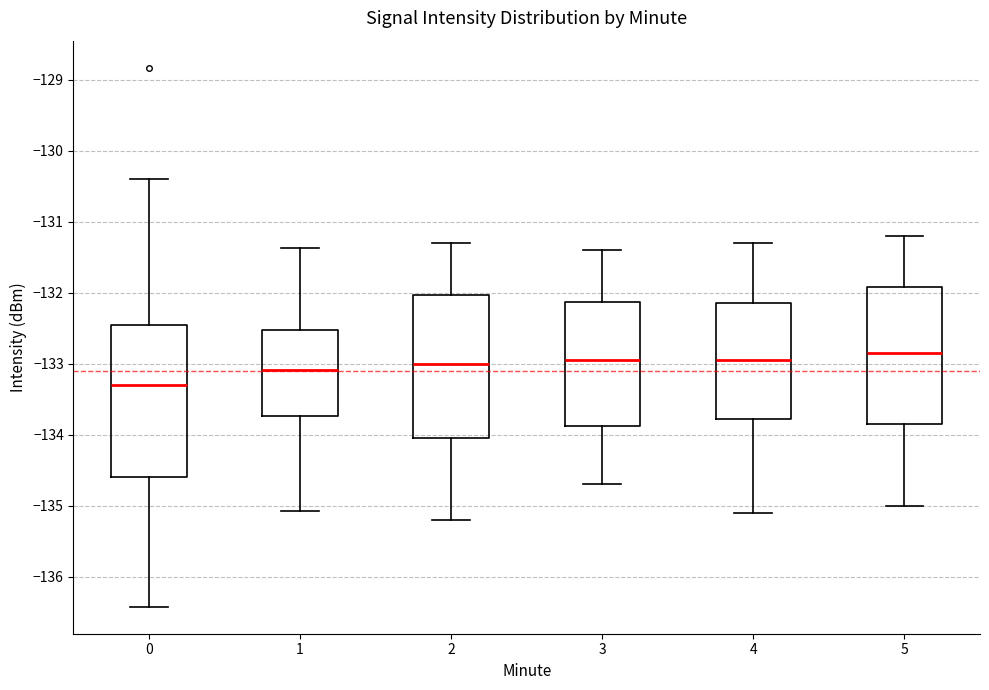

Where does the upper whisker of the box at x = 2 end on the y-axis? The values are not printed on the chart, so give them approximately, as read against the axis.

-131.3